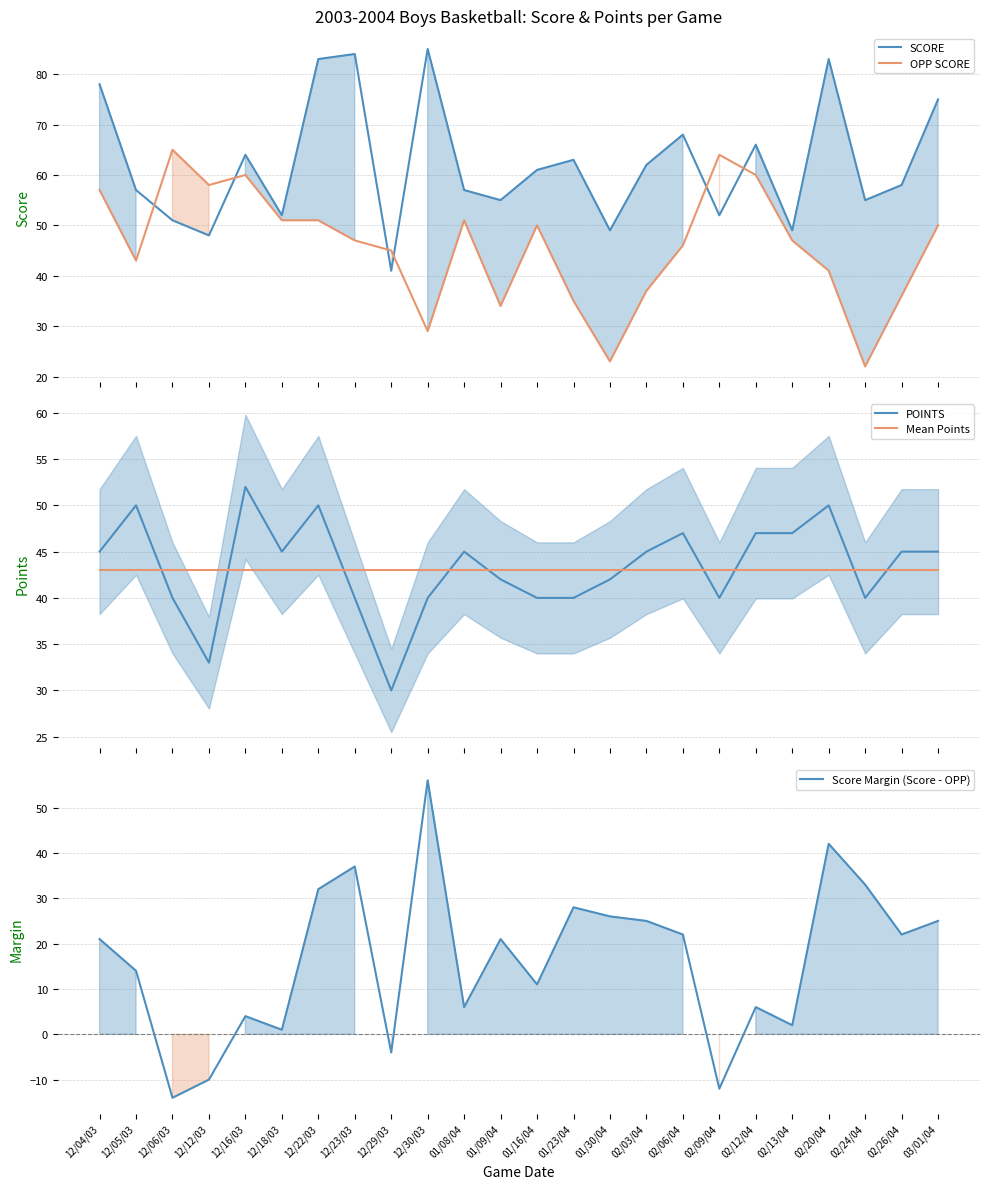

Does the chart have visible grid lines?

Yes